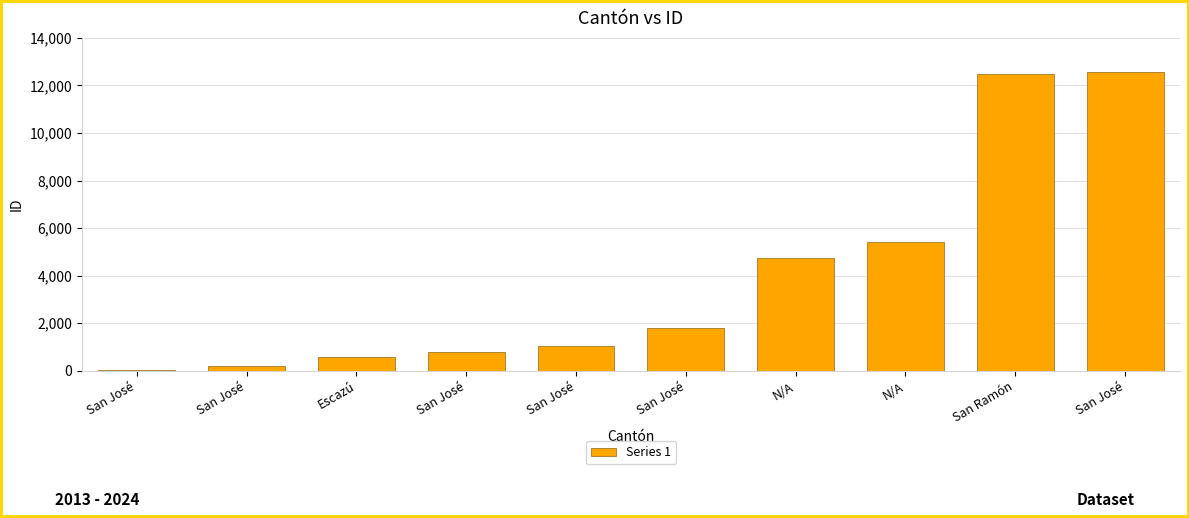

How many data points are less than 1787?

5